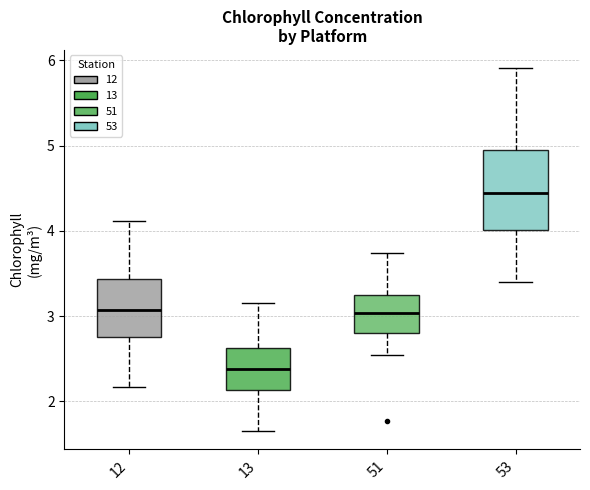

Which box's median line is the lowest?

13